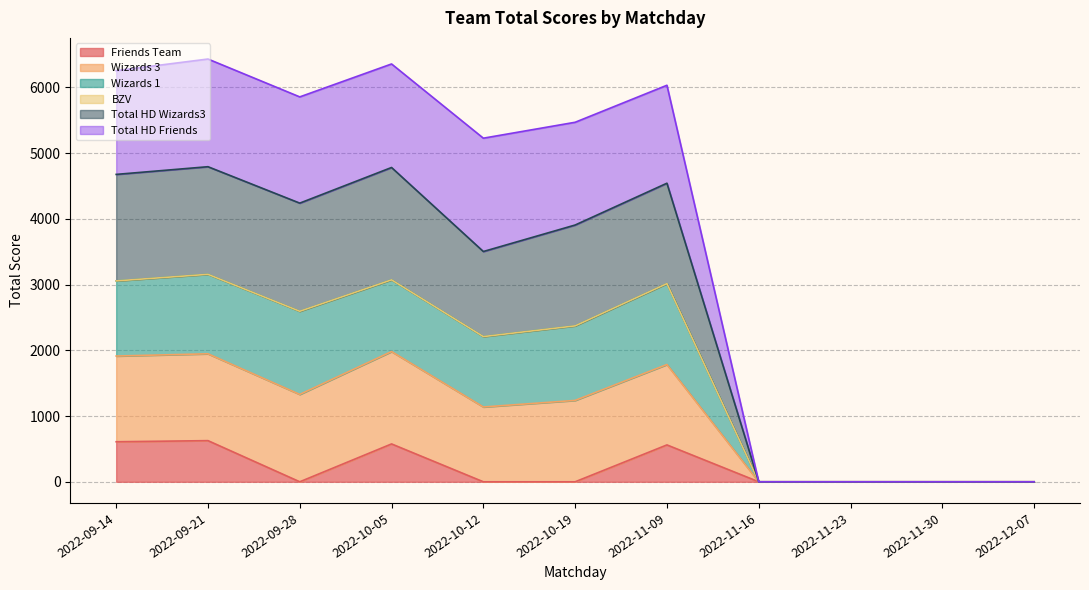

List the labels in order of Total HD Wizards3 value, largest first.

2022-09-21, 2022-10-05, 2022-09-14, 2022-11-09, 2022-09-28, 2022-10-19, 2022-10-12, 2022-11-16, 2022-11-23, 2022-11-30, 2022-12-07